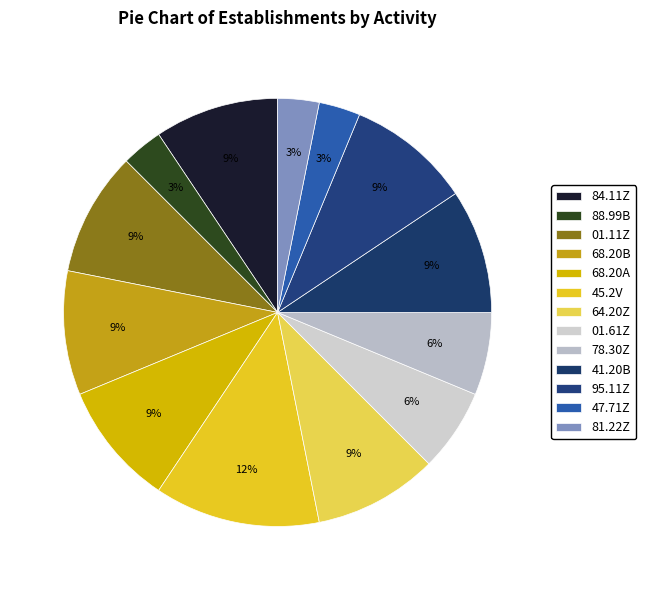

Is there a majority slice in this chart?

No